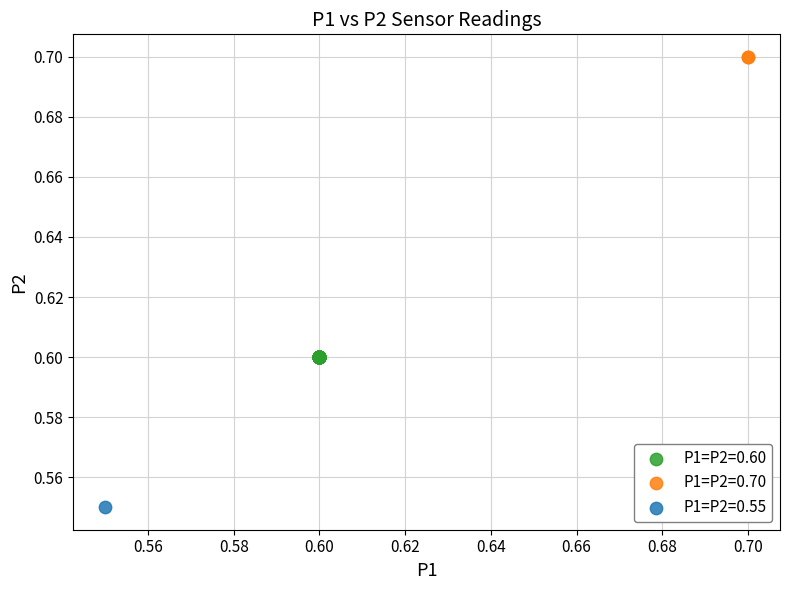

Which series reaches the maximum Y coordinate?

P1=P2=0.70